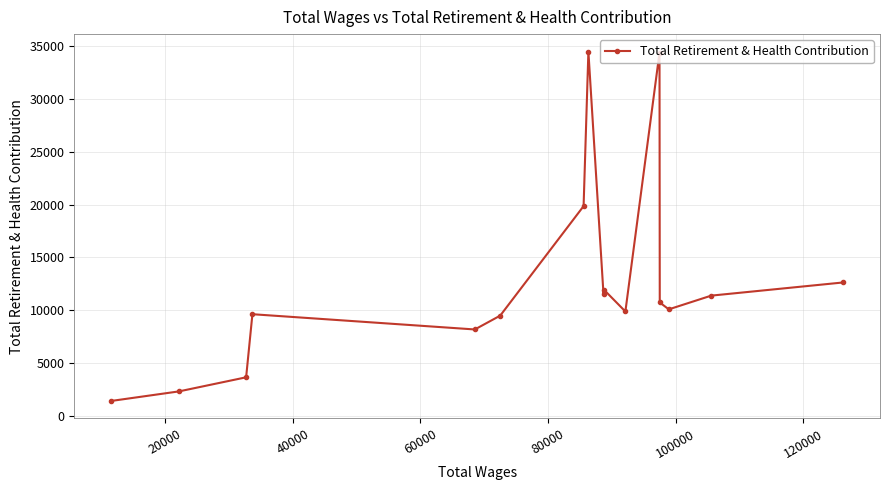

What is the value of the 11th point from the left?

9887